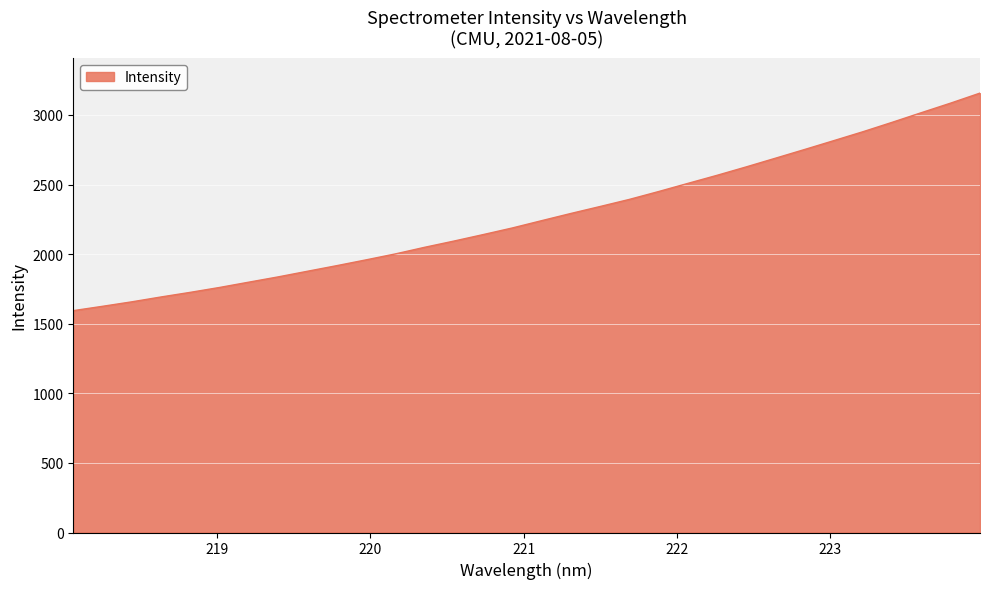

What is the greatest value displayed?

3156.9